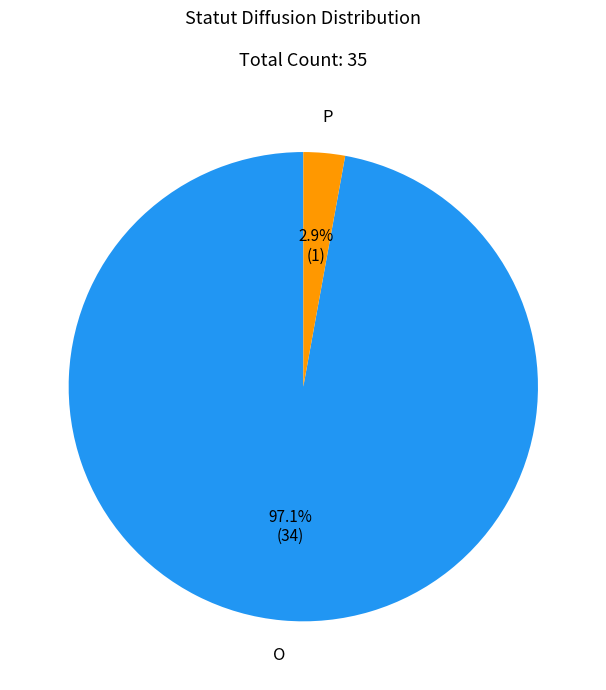

To the nearest percent, what is the difference between the P and O slice percentages?

94%